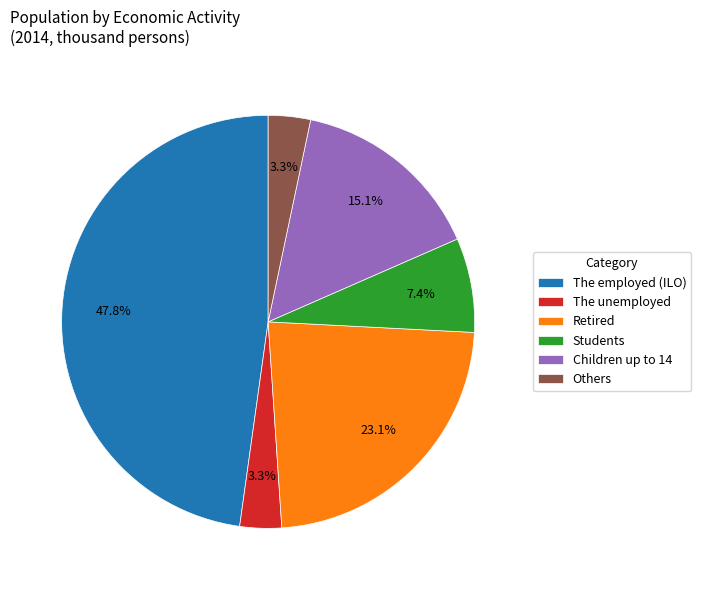

Do The unemployed and Others together represent more than half of the pie?

No